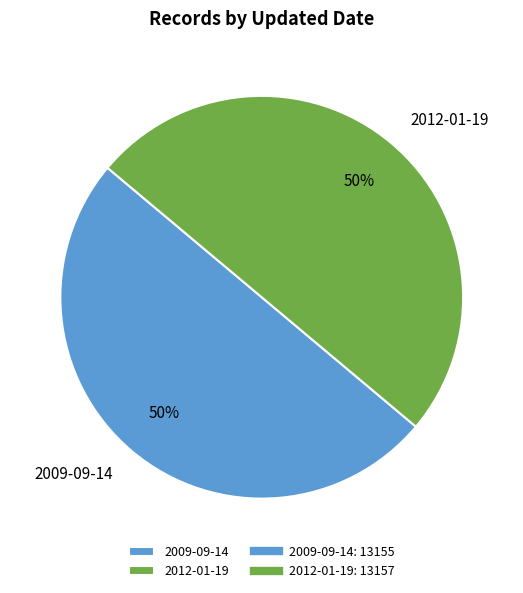

To the nearest percent, what is the combined percentage of 2012-01-19 and 2009-09-14?

100%